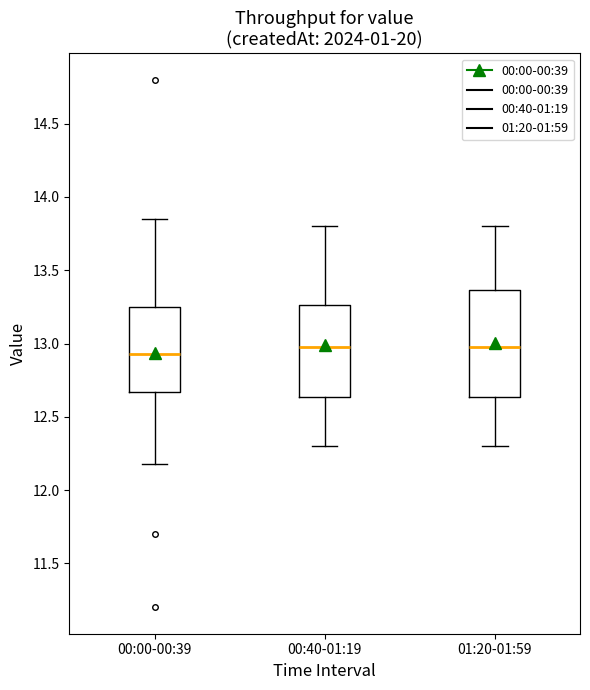

Reading left to right, transcribe this box plot: for each box, give where its median line is, the range the box spans, and where its two whiskers end, as read against the y-axis. The values are not printed on the chart, so give them approximately, as read against the axis.

00:00-00:39: median 12.95, box 12.65 to 13.25, whiskers 12.20 to 13.85
00:40-01:19: median 13.00, box 12.65 to 13.25, whiskers 12.30 to 13.80
01:20-01:59: median 13.00, box 12.65 to 13.35, whiskers 12.30 to 13.80